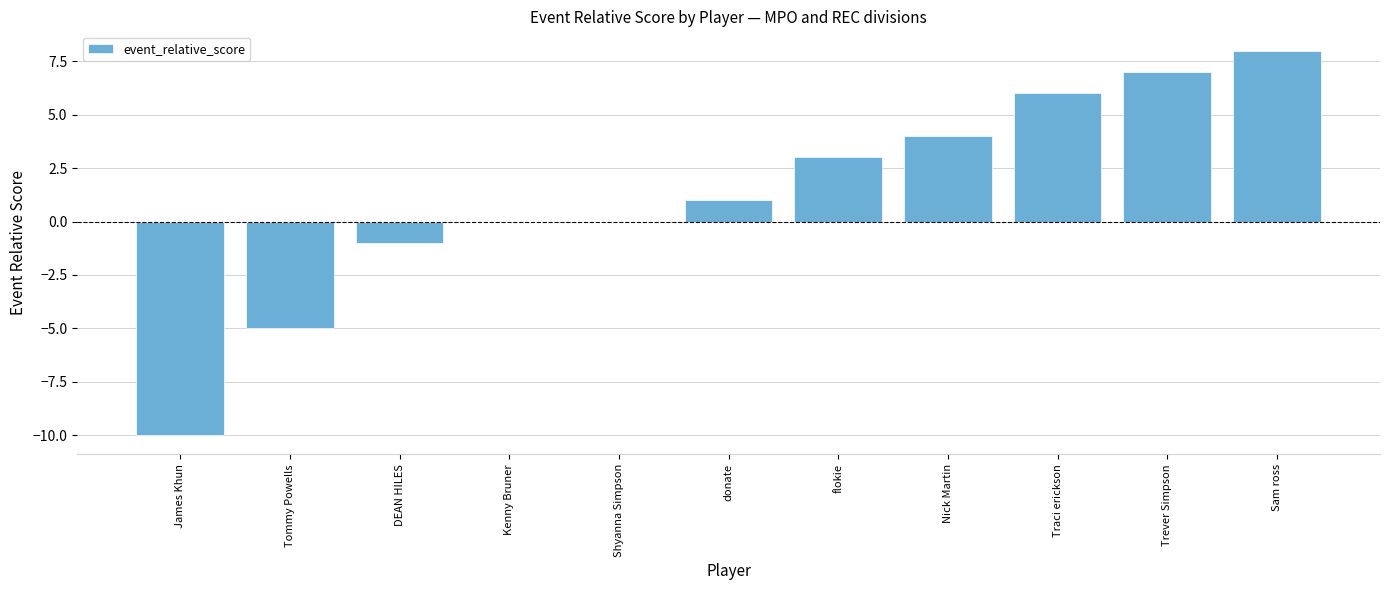

Count the number of categories in the chart.

11